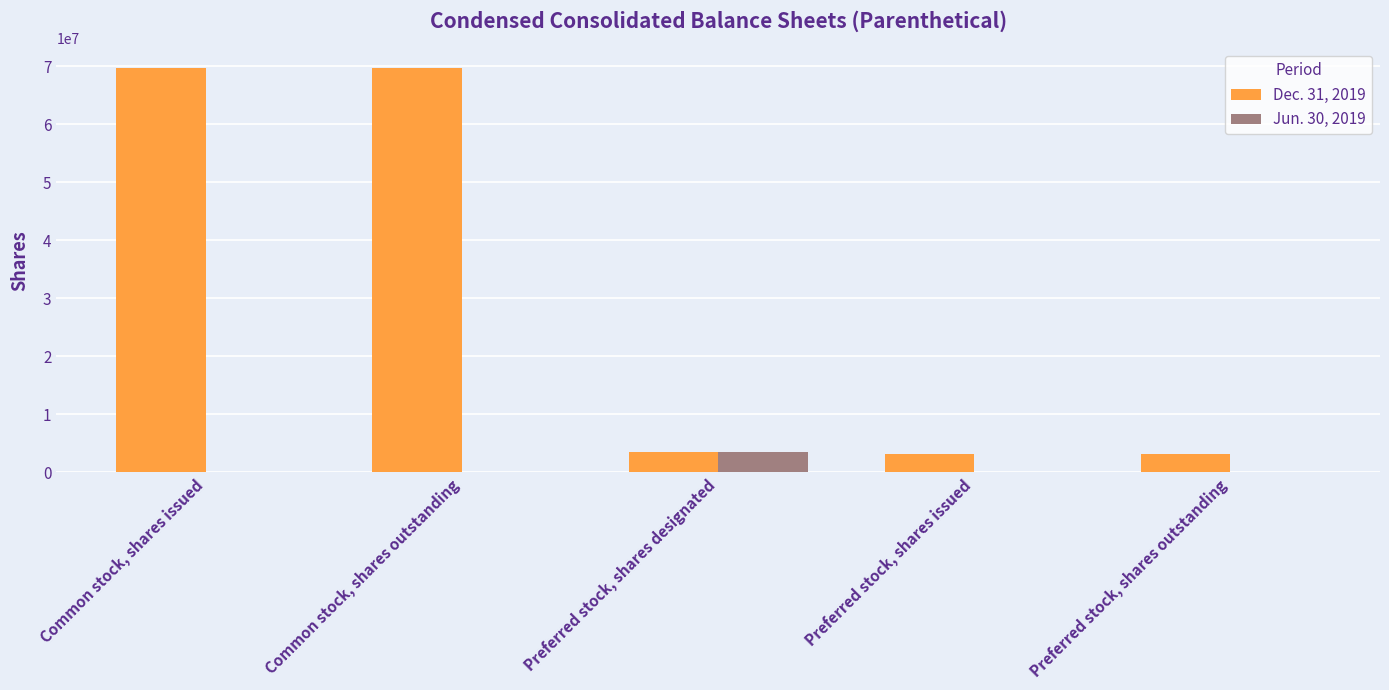

Which series has the largest range (max minus min)?

Dec. 31, 2019